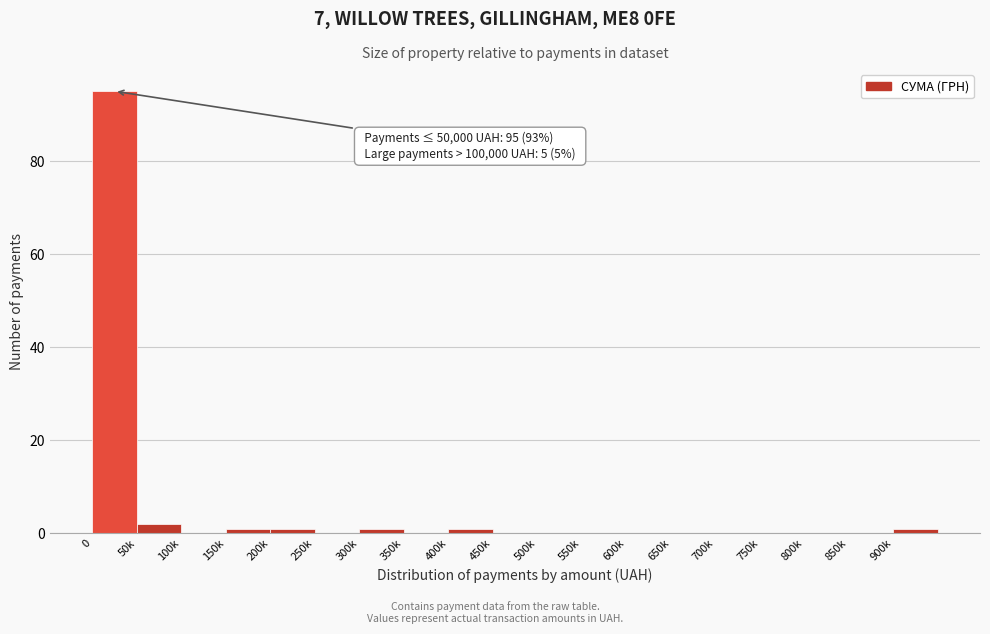

Reading right to left, transcribe all the data shown in this chart.

900k=1	850k=0	800k=0	750k=0	700k=0	650k=0	600k=0	550k=0	500k=0	450k=0	400k=1	350k=0	300k=1	250k=0	200k=1	150k=1	100k=0	50k=2	0=95